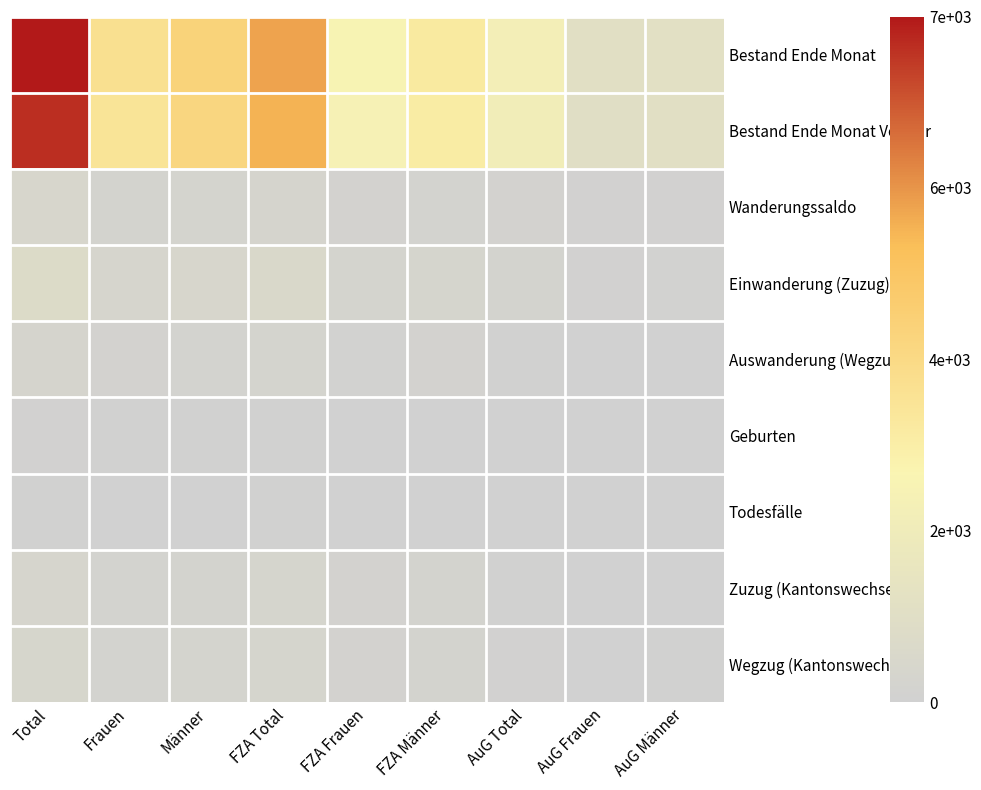

Which series has the largest total across all categories?

Bestand Ende Monat